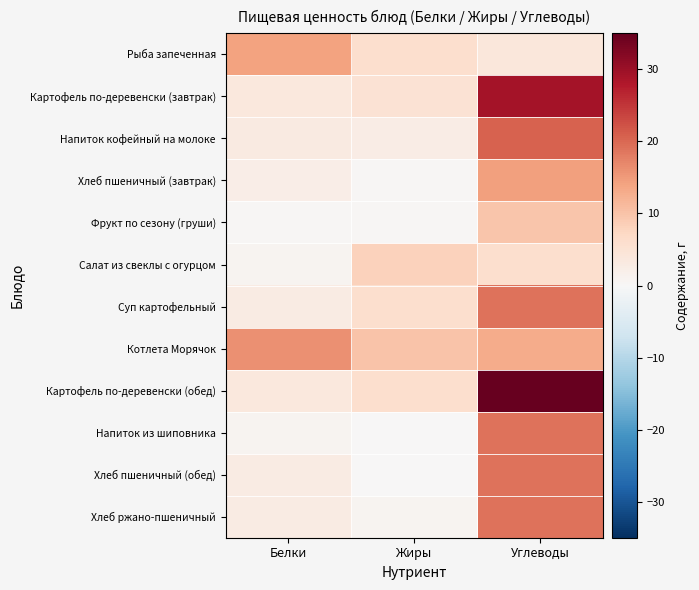

Which series has the largest total across all categories?

Картофель по-деревенски (обед)